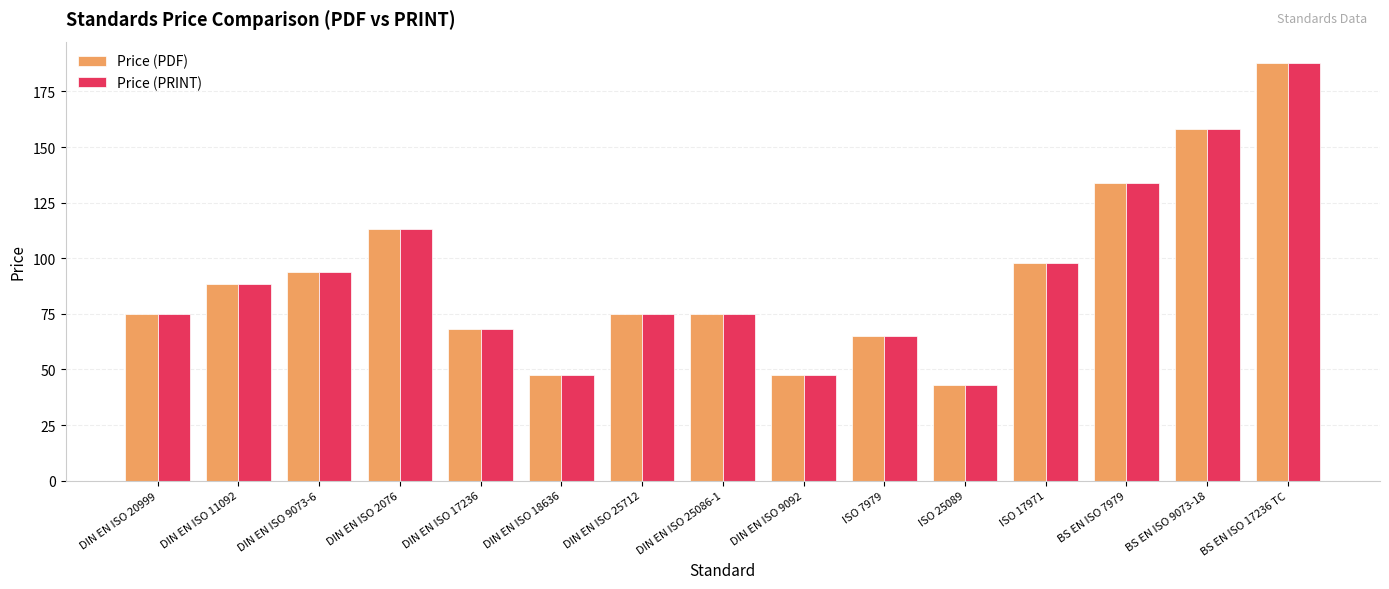

What is the total value across all series at BS EN ISO 9073-18?

316.0